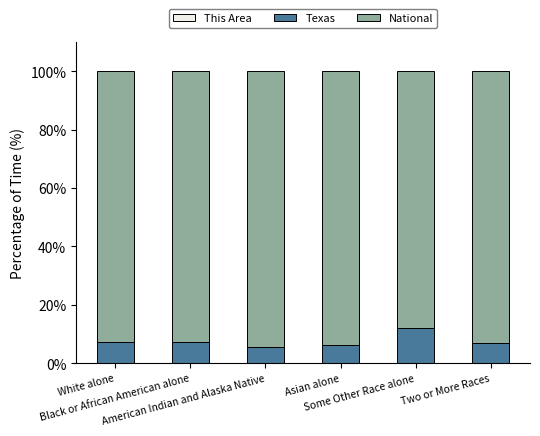

Rank the series by their maximum value, from lowest to highest.

This Area, Texas, National